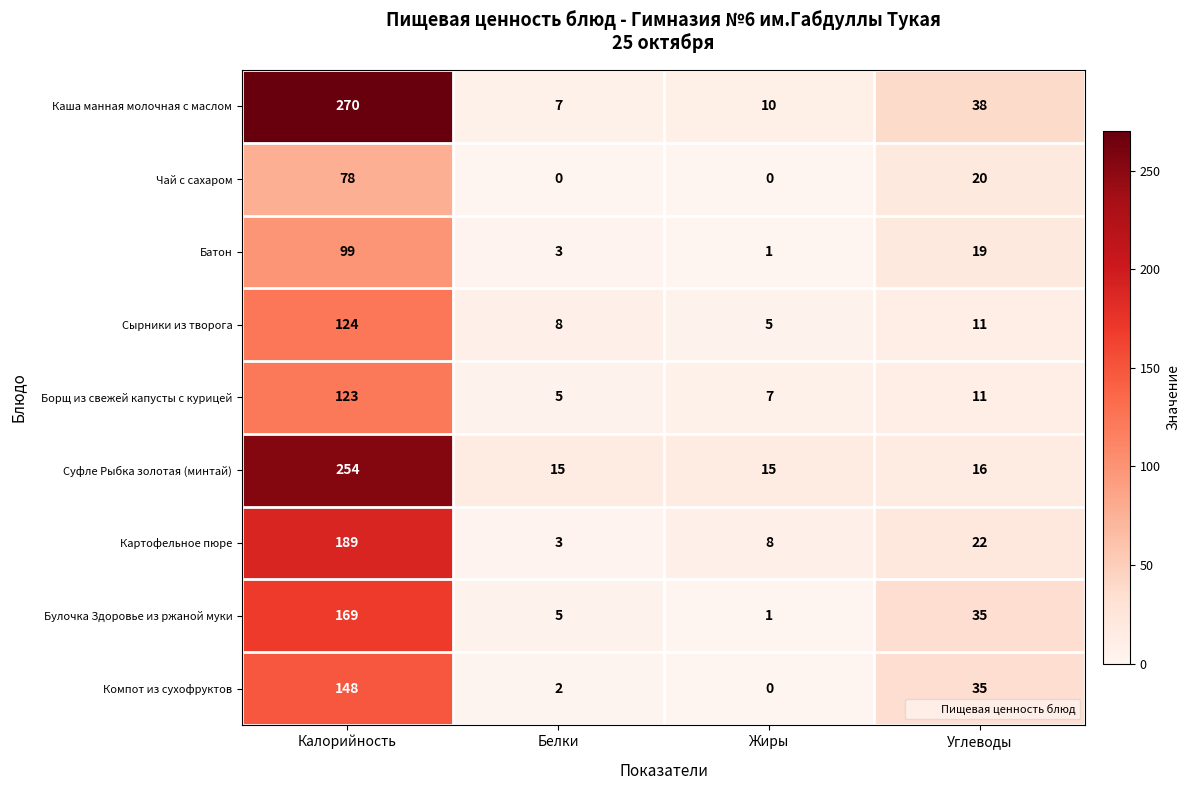

What is the difference between the second highest and minimum values in the Борщ из свежей капусты с курицей series?

6